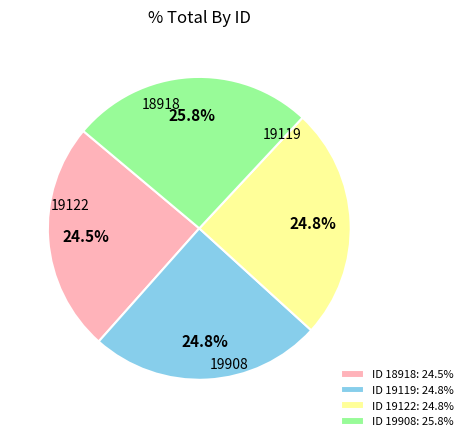

To the nearest percent, what is the average slice percentage?

25%